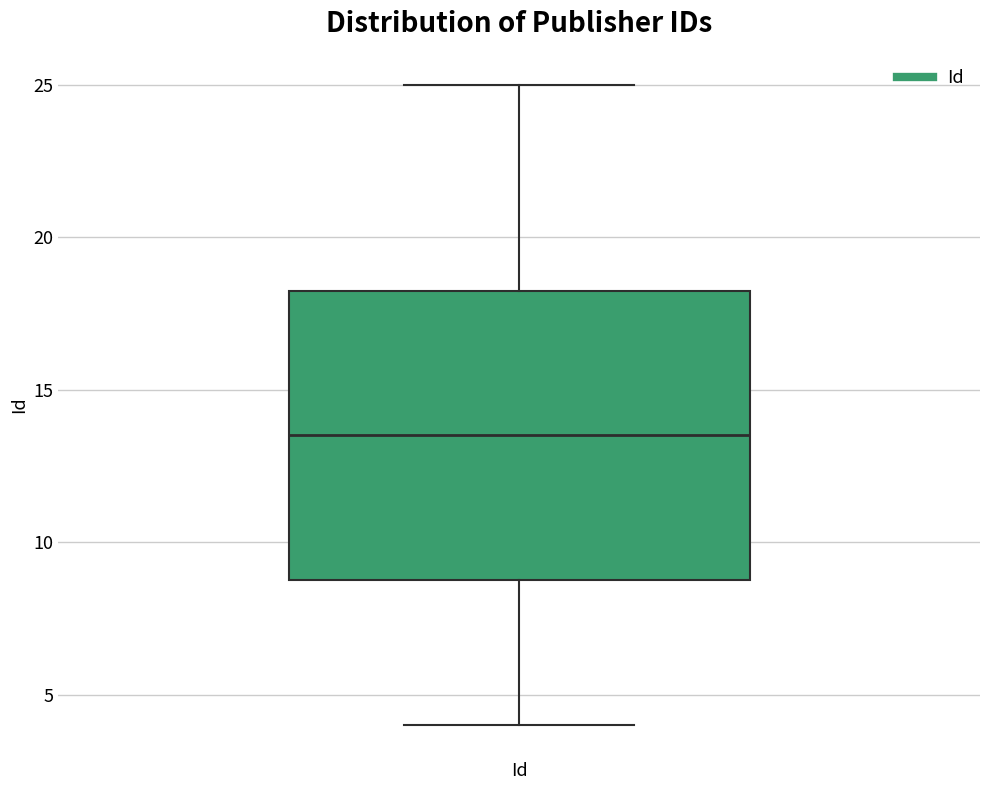

Transcribe this box plot: give where the median line is, the range the box spans, and where the two whiskers end, as read against the y-axis. The values are not printed on the chart, so give them approximately, as read against the axis.

median 13.5, box 9.0 to 18.5, whiskers 4.0 to 25.0